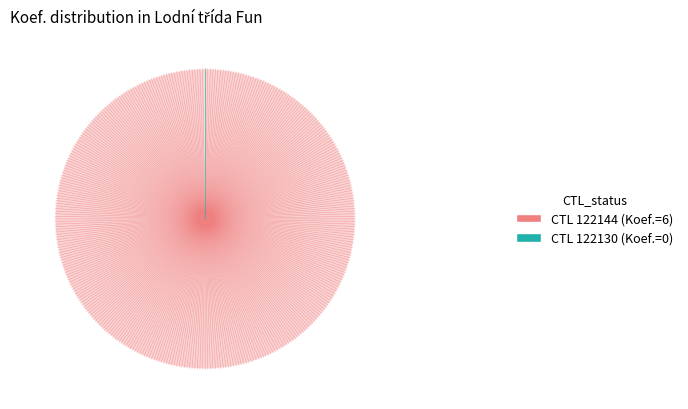

Does any single category account for the majority?

Yes